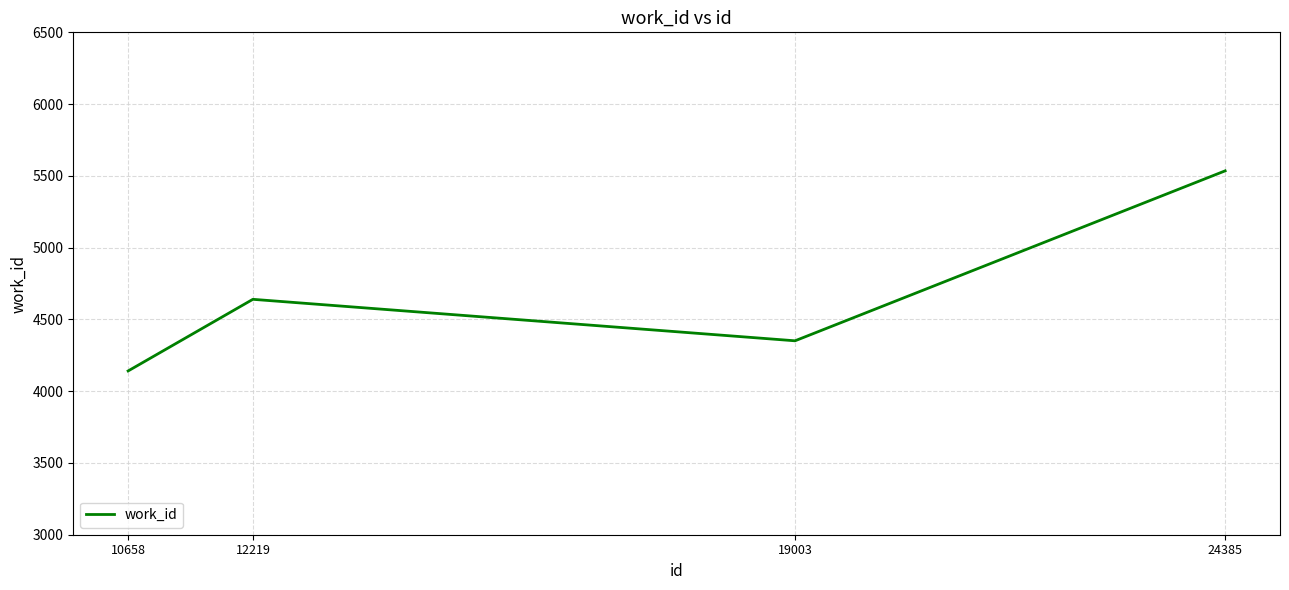

The value at 12219 is 4640. True or false?

True